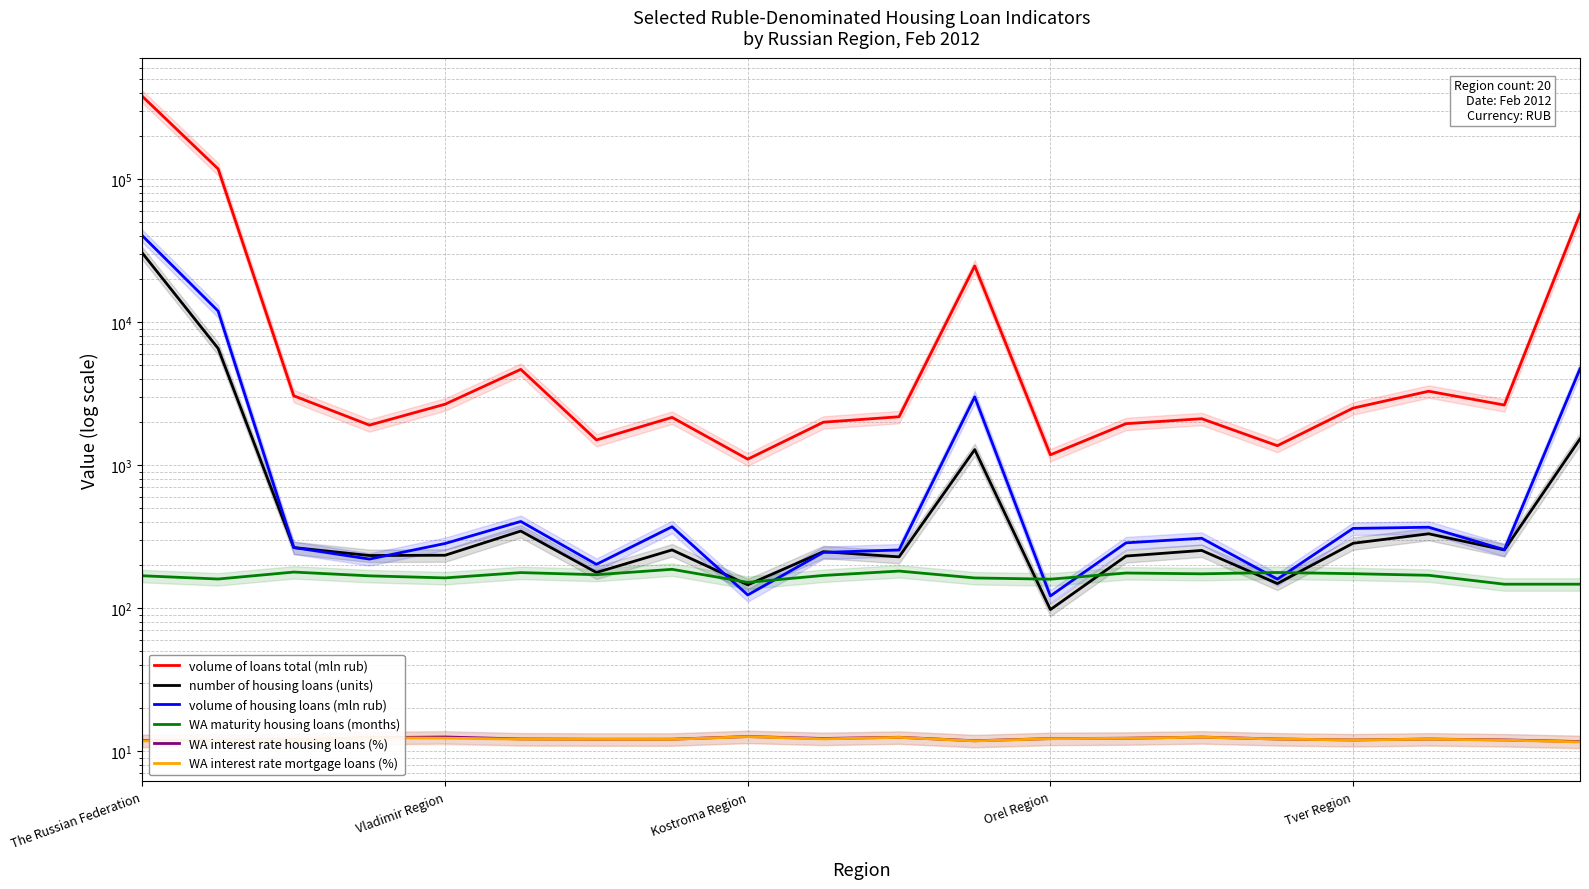

True or false: volume of loans total (mln rub) and WA interest rate housing loans (%) cross at least once.

False